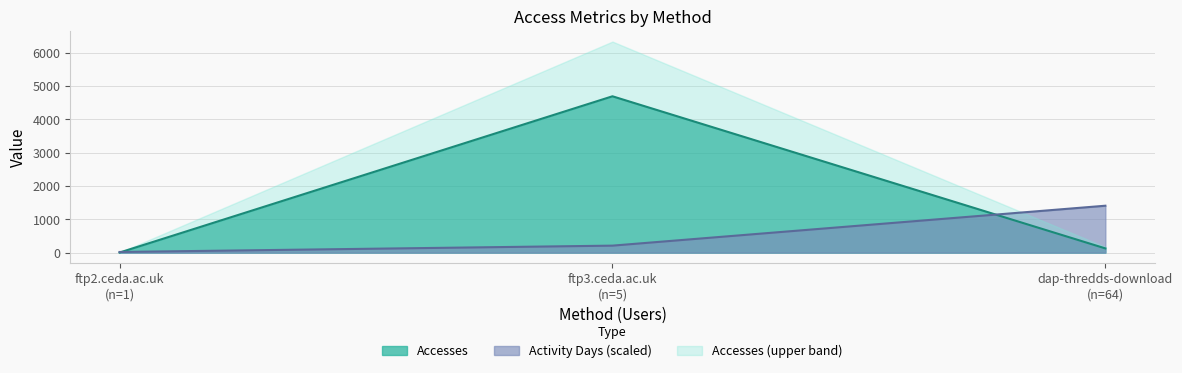

What is the value of the 2nd point from the left?

4694